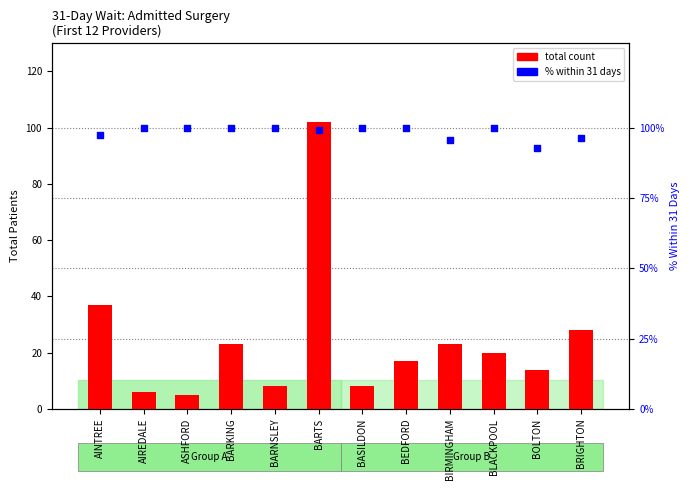

Is the value of total count at BEDFORD greater than the value of % within 31 days at BASILDON?

No